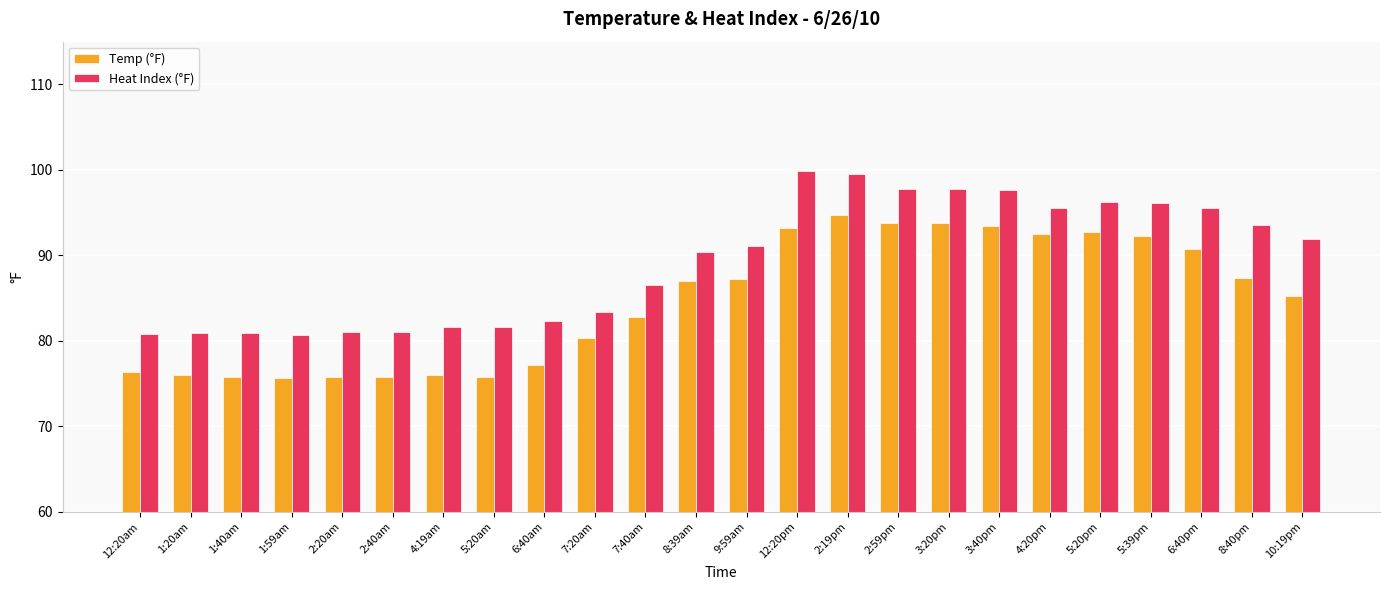

What is the lowest value of the Heat Index (°F) series?

80.7